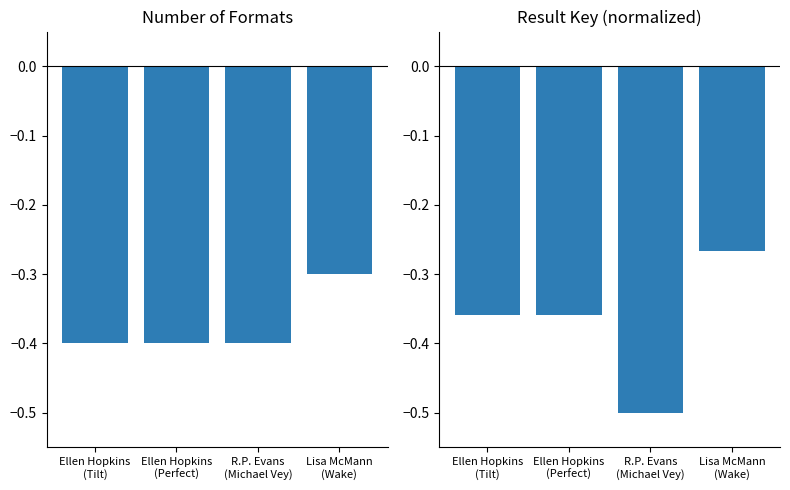

Reading left to right, list all the values displayed in this chart.

Number of Formats: Ellen Hopkins
(Tilt)=-0.4	Ellen Hopkins
(Perfect)=-0.4	R.P. Evans
(Michael Vey)=-0.4	Lisa McMann
(Wake)=-0.3
Result Key: Ellen Hopkins
(Tilt)=-0.4	Ellen Hopkins
(Perfect)=-0.4	R.P. Evans
(Michael Vey)=-0.5	Lisa McMann
(Wake)=-0.3